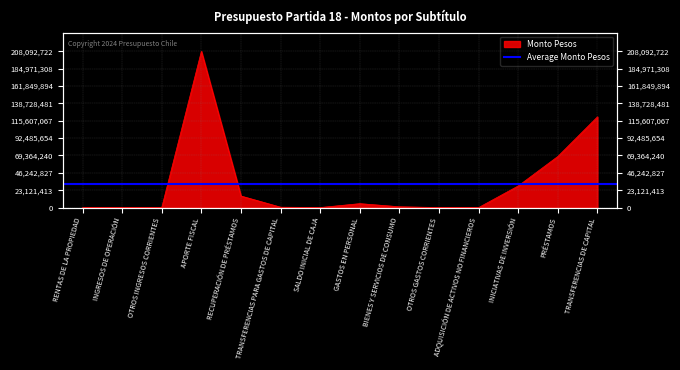

Where does the data first go above 1044587?

APORTE FISCAL